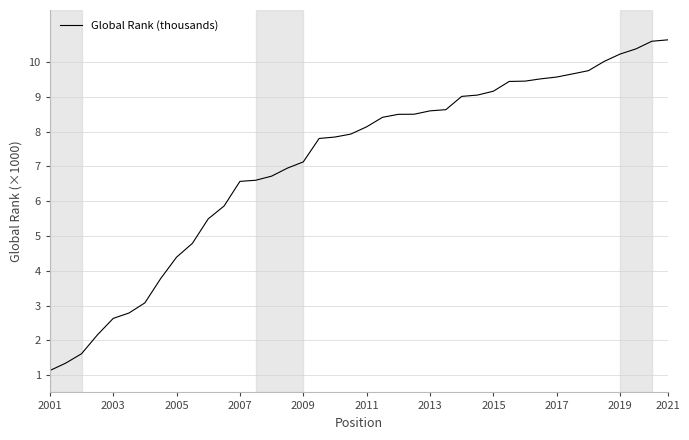

How many lines are shown in the chart?

1